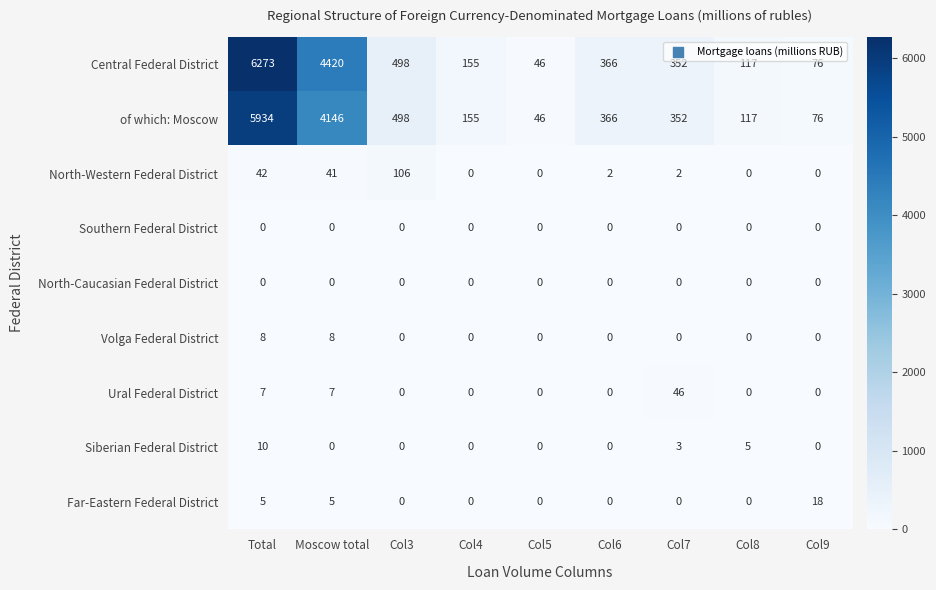

What is the sum of all of which: Moscow values?

11690